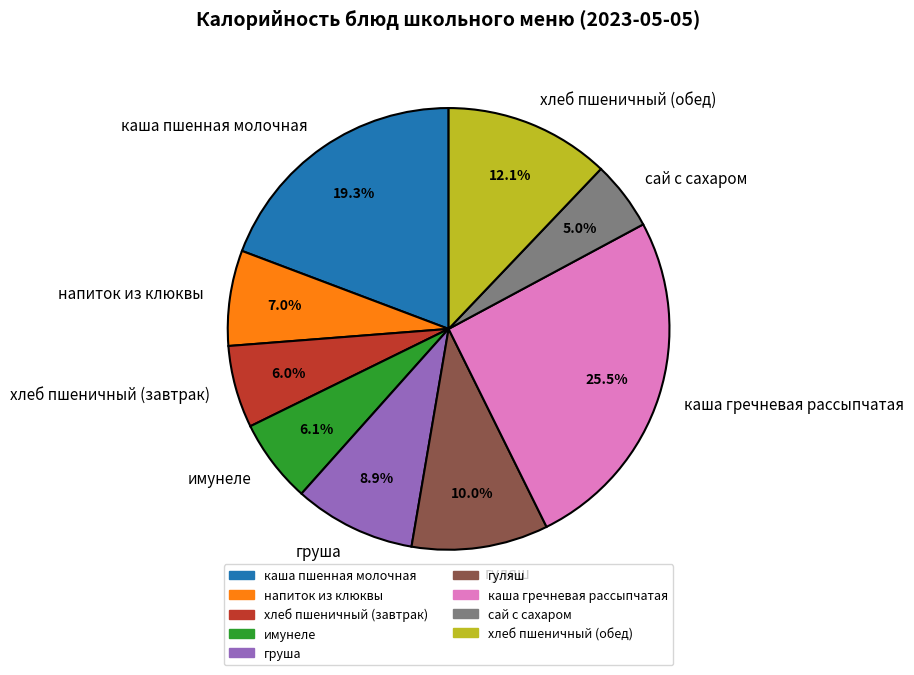

Combined, what portion of the pie is хлеб пшеничный (обед) and гуляш?

22.1%